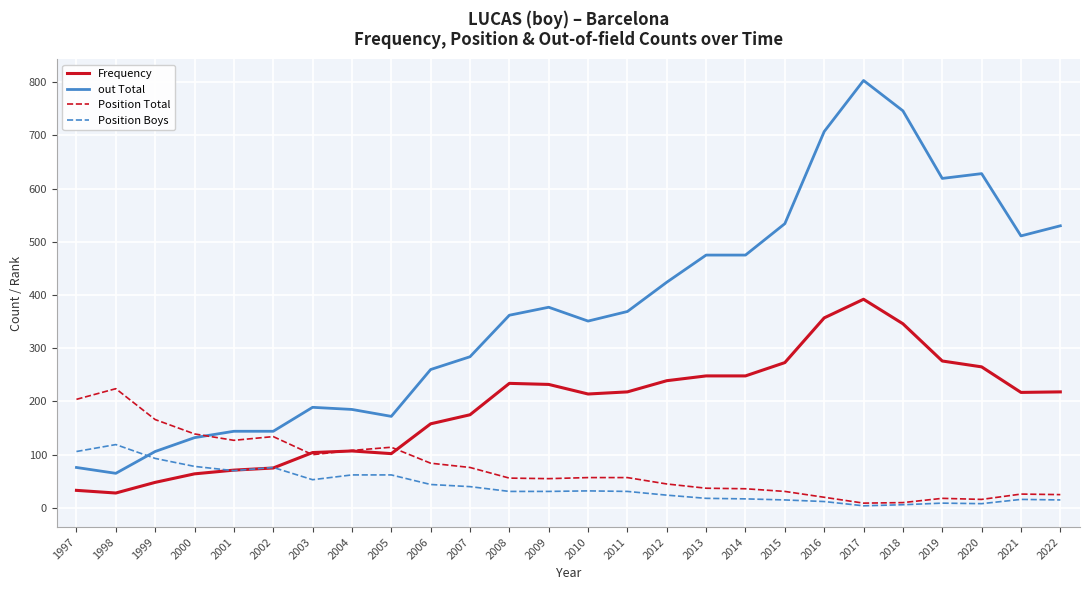

At which category does Position Boys reach its first local peak?

1998